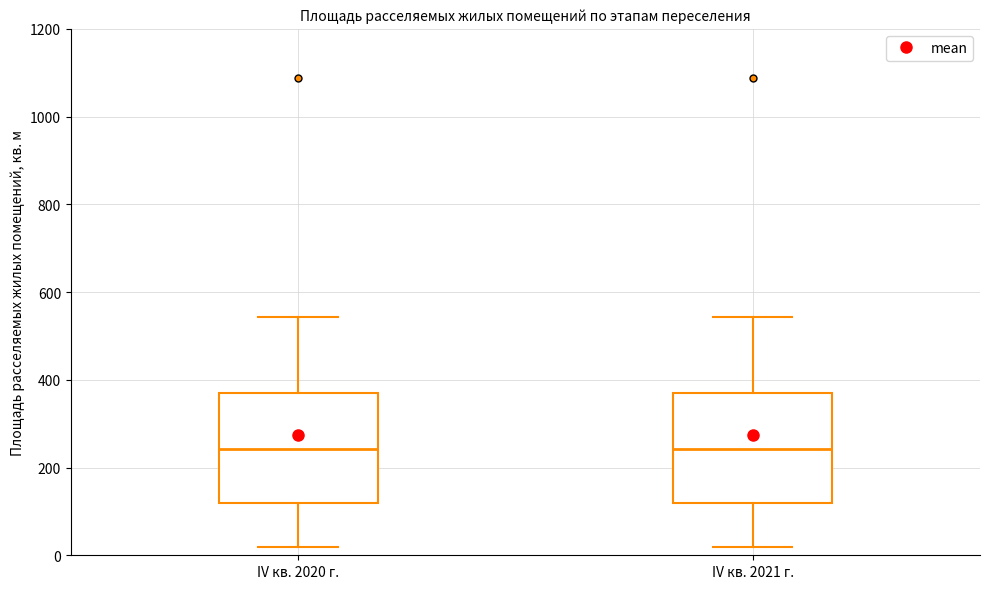

Reading left to right, transcribe this box plot: for each box, give where its median line is, the range the box spans, and where its two whiskers end, as read against the y-axis. The values are not printed on the chart, so give them approximately, as read against the axis.

IV кв. 2020 г.: median 240, box 120 to 380, whiskers 20 to 540
IV кв. 2021 г.: median 240, box 120 to 380, whiskers 20 to 540